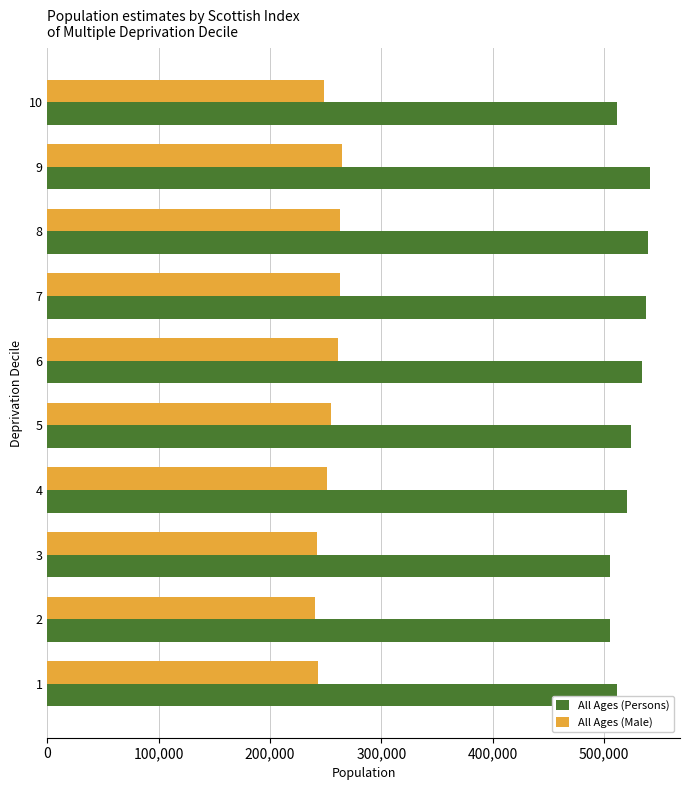

List the series in order of their peak value, highest first.

All Ages (Persons), All Ages (Male)